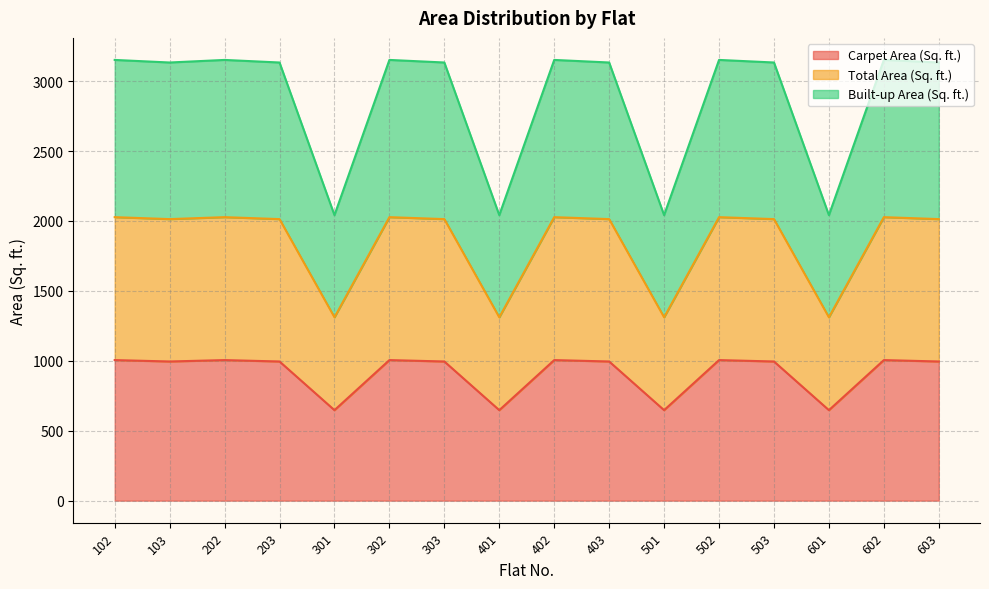

The Carpet Area (Sq. ft.) series shows 282.8 at 303. True or false?

False